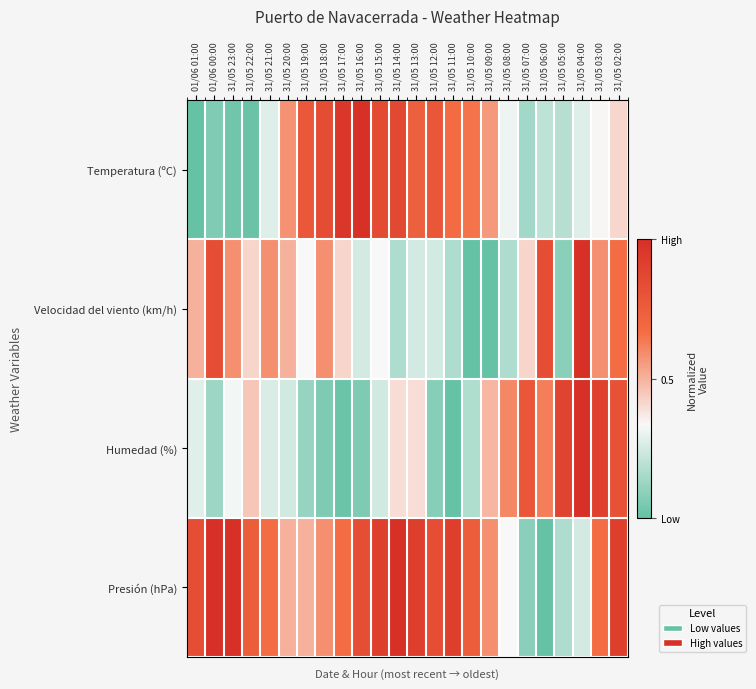

Reading left to right, extract all data points from this chart.

Temperatura (ºC): 01/06 01:00=0.0	01/06 00:00=0.1	31/05 23:00=0.0	31/05 22:00=0.0	31/05 21:00=0.3	31/05 20:00=0.6	31/05 19:00=0.8	31/05 18:00=0.8	31/05 17:00=1.0	31/05 16:00=1.0	31/05 15:00=0.8	31/05 14:00=0.9	31/05 13:00=0.7	31/05 12:00=0.8	31/05 11:00=0.7	31/05 10:00=0.7	31/05 09:00=0.6	31/05 08:00=0.3	31/05 07:00=0.1	31/05 06:00=0.2	31/05 05:00=0.2	31/05 04:00=0.3	31/05 03:00=0.3	31/05 02:00=0.4
Velocidad del viento (km/h): 01/06 01:00=0.5	01/06 00:00=0.8	31/05 23:00=0.6	31/05 22:00=0.4	31/05 21:00=0.6	31/05 20:00=0.5	31/05 19:00=0.3	31/05 18:00=0.6	31/05 17:00=0.4	31/05 16:00=0.2	31/05 15:00=0.3	31/05 14:00=0.2	31/05 13:00=0.2	31/05 12:00=0.2	31/05 11:00=0.2	31/05 10:00=0.0	31/05 09:00=0.0	31/05 08:00=0.2	31/05 07:00=0.4	31/05 06:00=0.8	31/05 05:00=0.1	31/05 04:00=1.0	31/05 03:00=0.6	31/05 02:00=0.7
Humedad (%): 01/06 01:00=0.3	01/06 00:00=0.1	31/05 23:00=0.3	31/05 22:00=0.5	31/05 21:00=0.3	31/05 20:00=0.2	31/05 19:00=0.1	31/05 18:00=0.1	31/05 17:00=0.0	31/05 16:00=0.1	31/05 15:00=0.2	31/05 14:00=0.4	31/05 13:00=0.4	31/05 12:00=0.1	31/05 11:00=0.0	31/05 10:00=0.2	31/05 09:00=0.5	31/05 08:00=0.6	31/05 07:00=0.8	31/05 06:00=0.6	31/05 05:00=0.9	31/05 04:00=1.0	31/05 03:00=0.9	31/05 02:00=0.8
Presión (hPa): 01/06 01:00=0.8	01/06 00:00=1.0	31/05 23:00=1.0	31/05 22:00=0.8	31/05 21:00=0.7	31/05 20:00=0.5	31/05 19:00=0.5	31/05 18:00=0.6	31/05 17:00=0.7	31/05 16:00=0.8	31/05 15:00=0.9	31/05 14:00=1.0	31/05 13:00=0.9	31/05 12:00=0.8	31/05 11:00=0.9	31/05 10:00=0.8	31/05 09:00=0.6	31/05 08:00=0.3	31/05 07:00=0.1	31/05 06:00=0.0	31/05 05:00=0.2	31/05 04:00=0.2	31/05 03:00=0.7	31/05 02:00=0.9